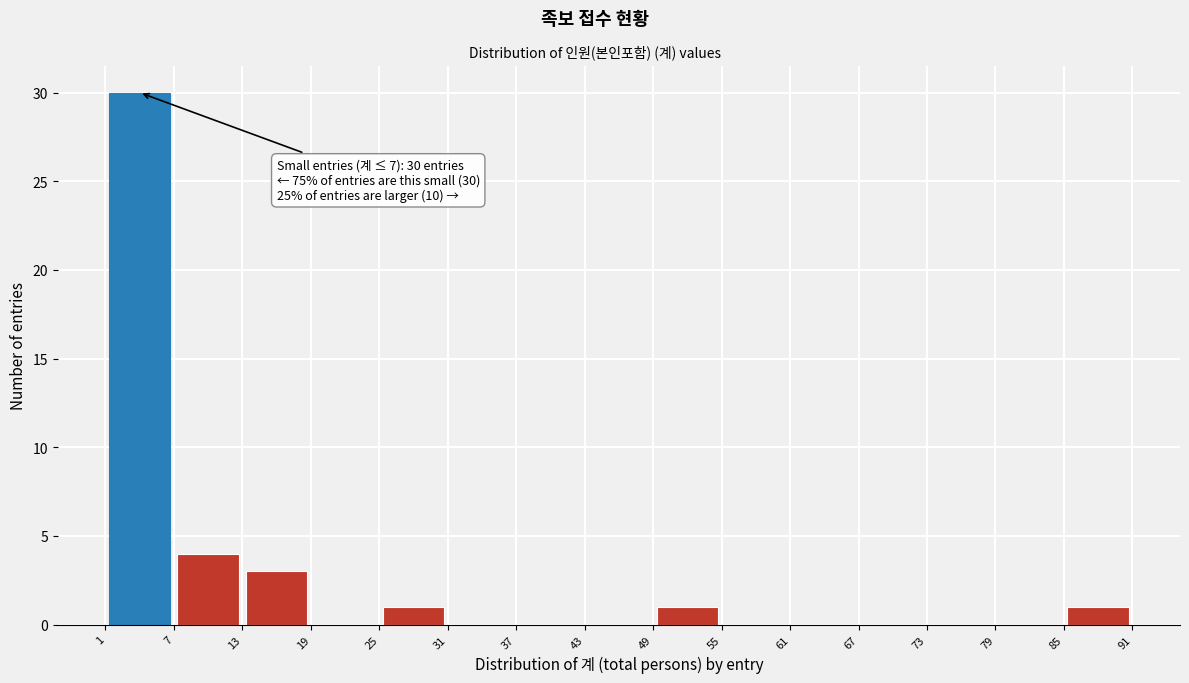

Over which range of the x-axis is the bar tallest?

1 to 7